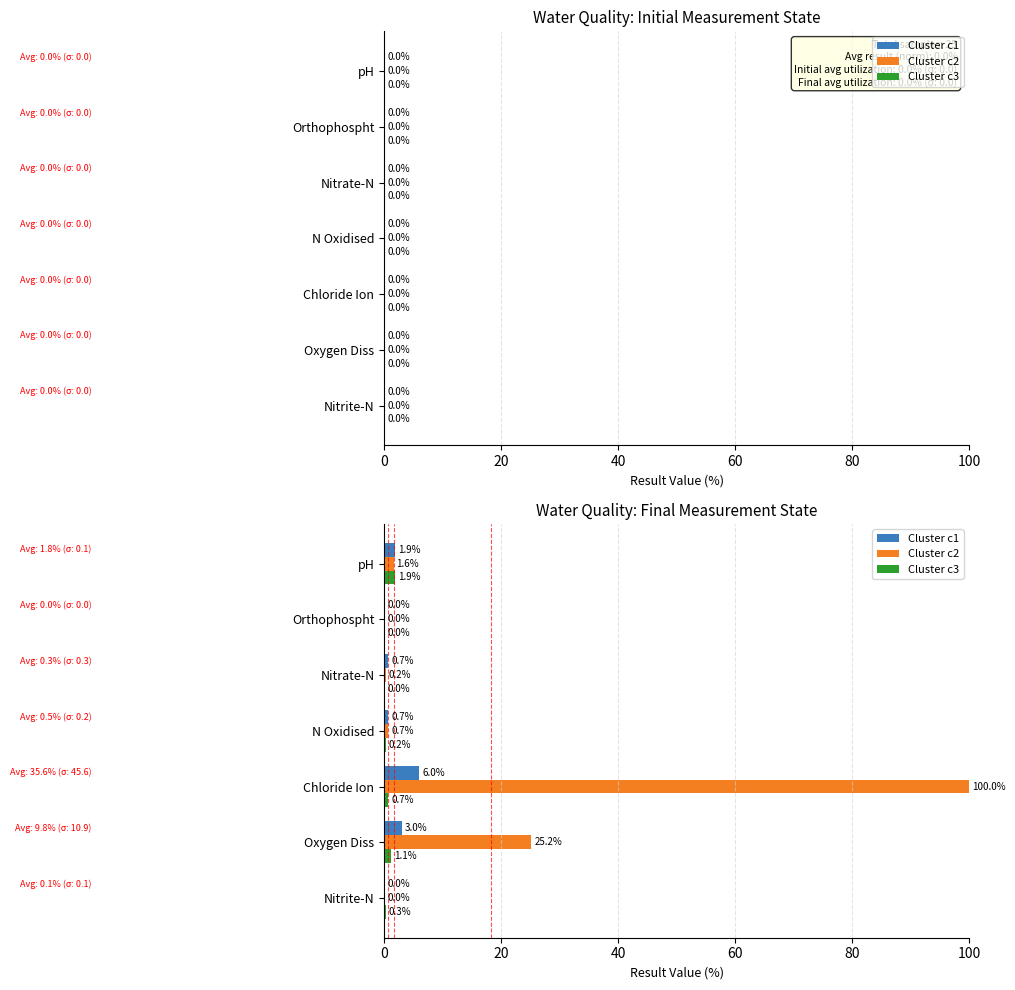

Is the value of Cluster c1 at Orthophospht greater than the value of Cluster c3 at Oxygen Diss?

No